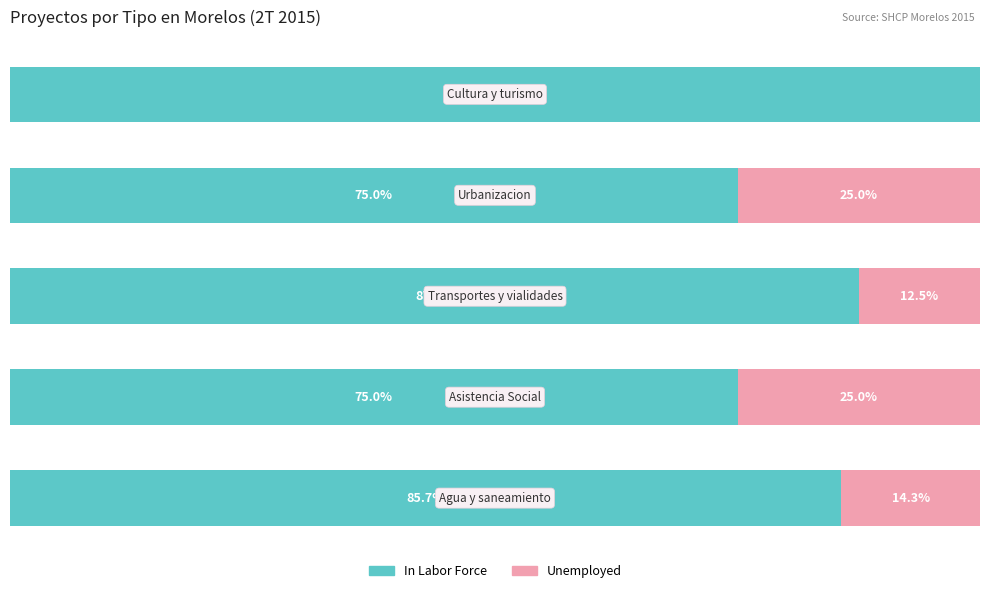

Rank the series by their average value, from highest to lowest.

In Labor Force, Unemployed